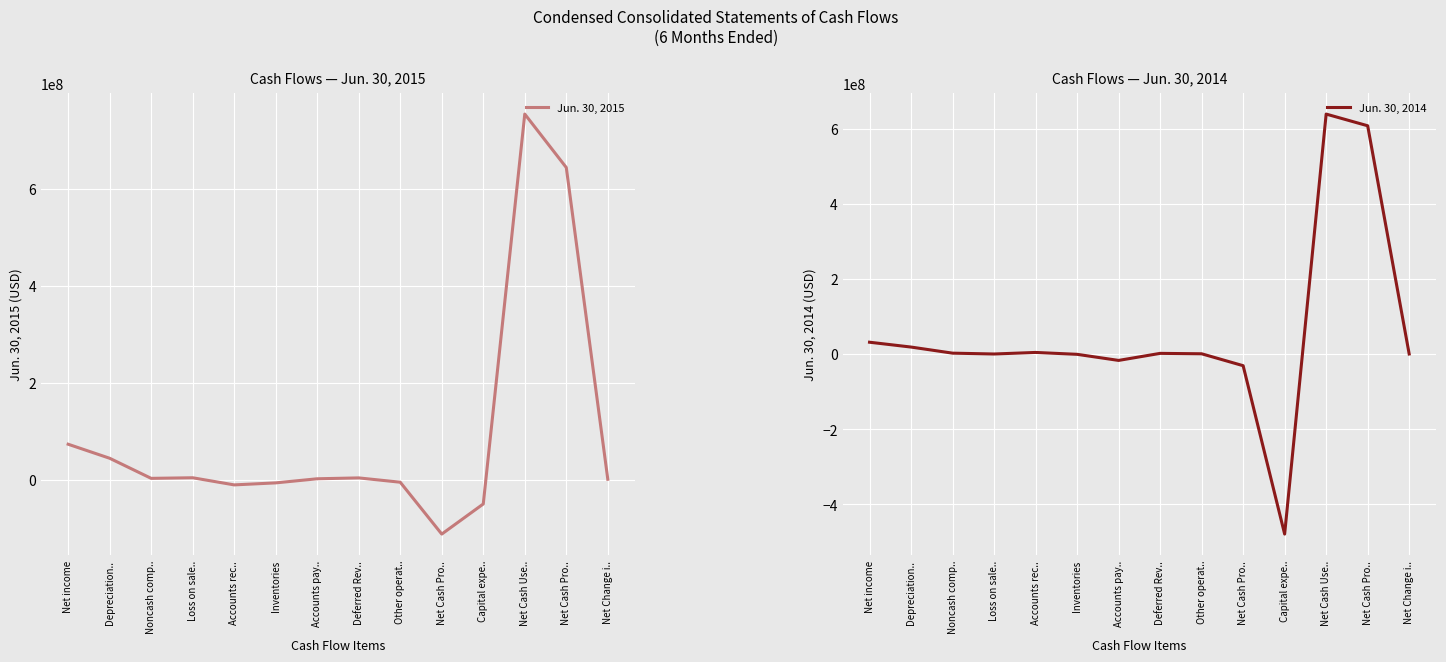

How many values in Jun. 30, 2015 are below zero?

5